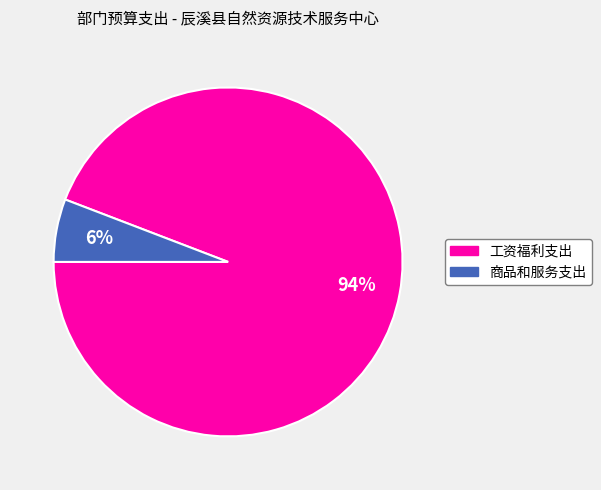

To the nearest percent, what is the combined percentage of 商品和服务支出 and 工资福利支出?

100%